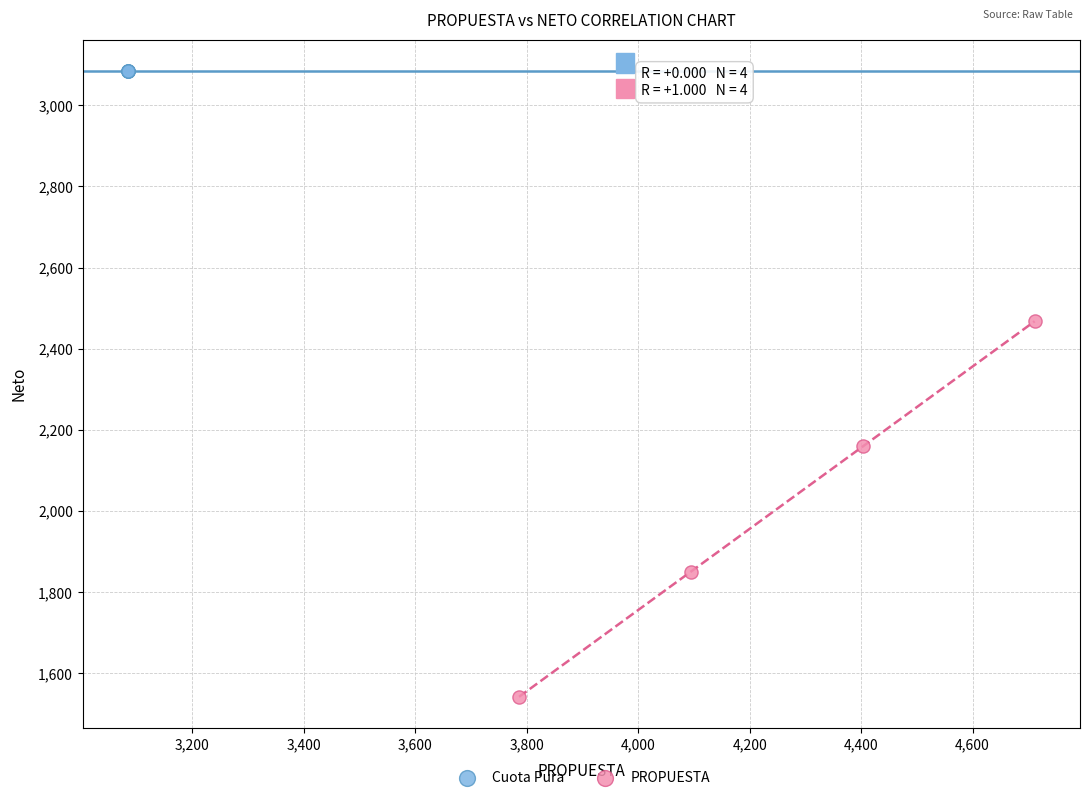

What are all the series names shown in the legend?

Cuota Pura, PROPUESTA